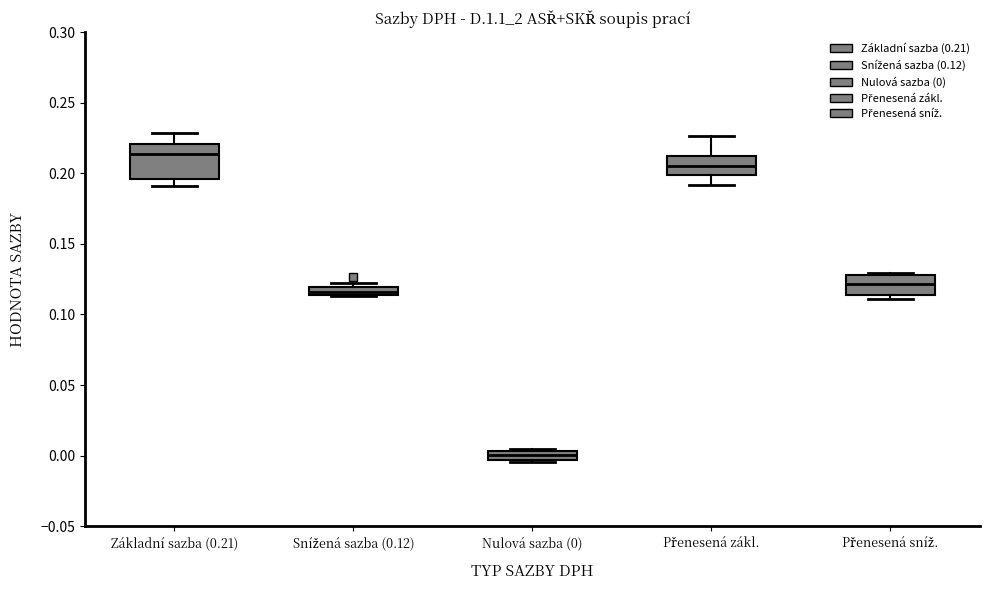

Comparing the boxes themselves (not the whiskers), which one is the tallest?

Základní sazba (0.21)